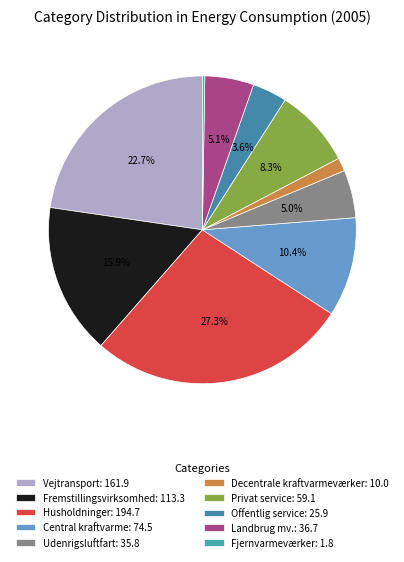

What is the change in value from Husholdninger to Offentlig service?

-168.8